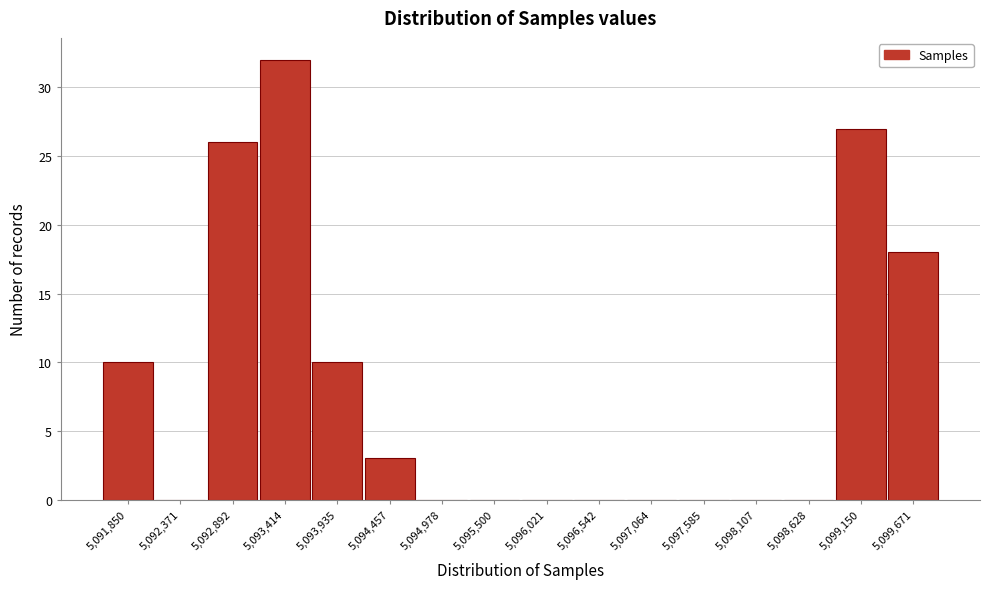

Reading right to left, what are all the values shown in this chart?

5,099,671=18	5,099,150=27	5,098,628=0	5,098,107=0	5,097,585=0	5,097,064=0	5,096,542=0	5,096,021=0	5,095,500=0	5,094,978=0	5,094,457=3	5,093,935=10	5,093,414=32	5,092,892=26	5,092,371=0	5,091,850=10